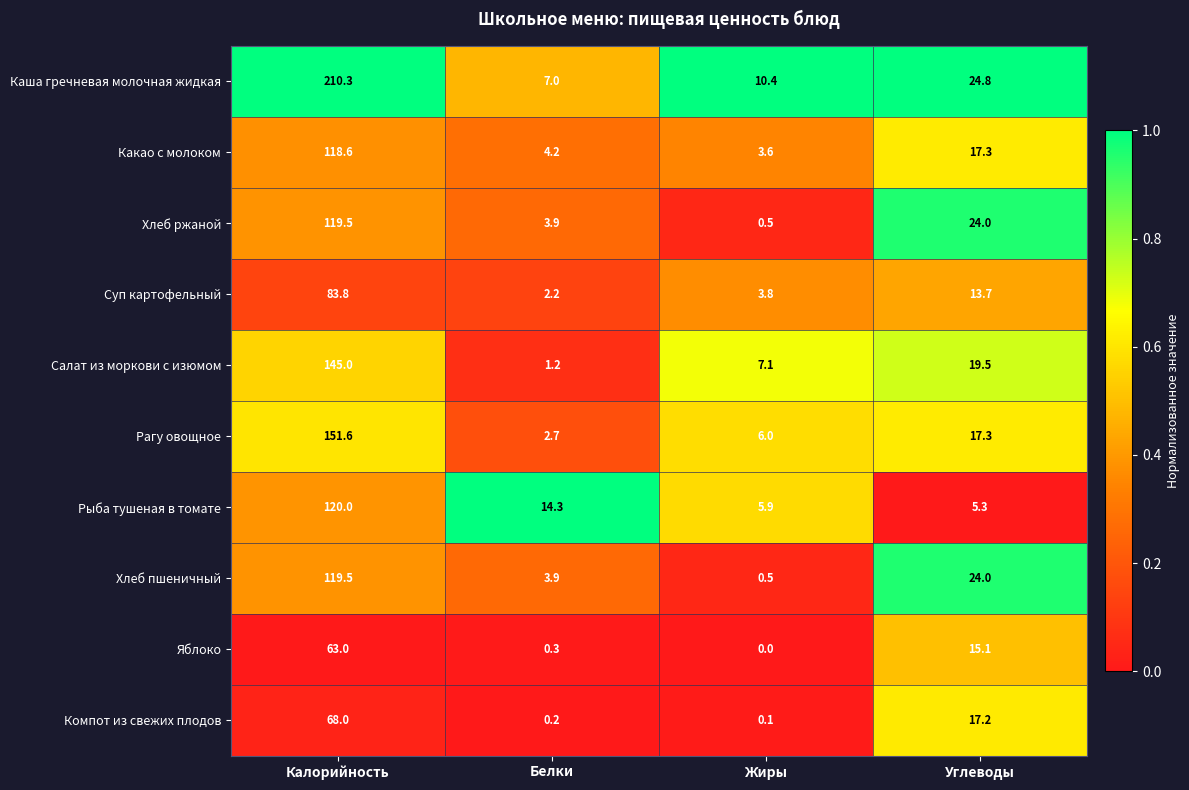

At which label does Каша гречневая молочная жидкая first exceed 24?

Калорийность